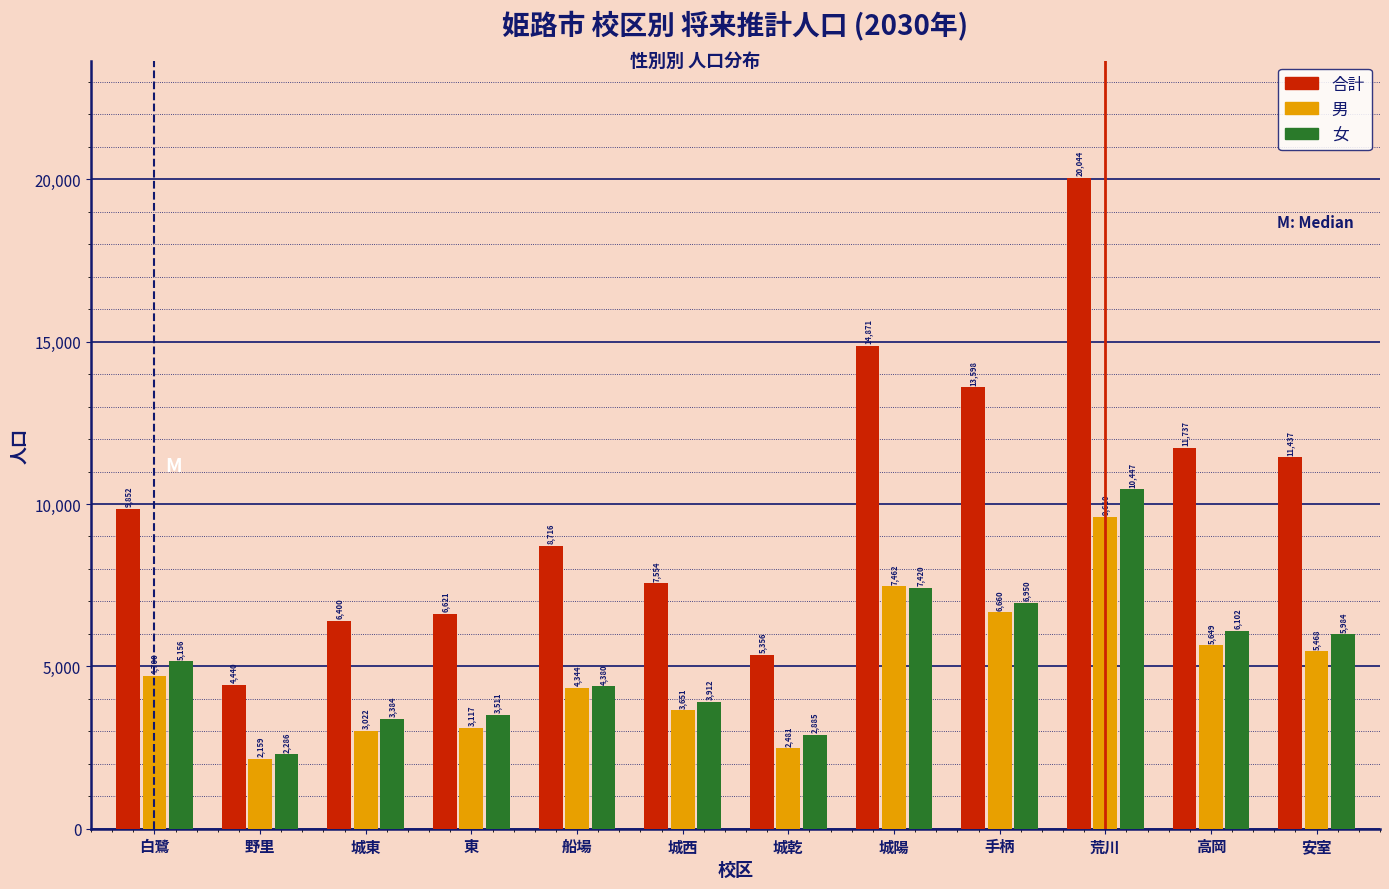

Reading left to right, what are all the values shown in this chart?

合計: 9852	4440	6400	6621	8716	7554	5356	14871	13598	20044	11737	11437
男: 4700	2159	3022	3117	4344	3651	2481	7462	6660	9610	5649	5468
女: 5156	2286	3384	3511	4380	3912	2885	7420	6950	10447	6102	5984